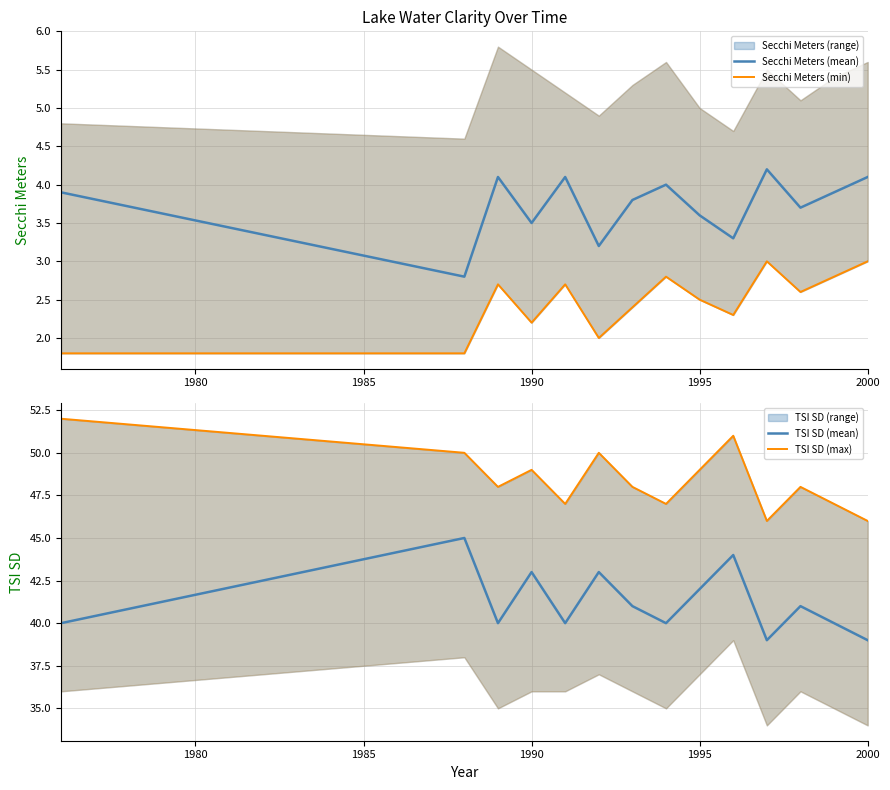

What is the highest value of the TSI SD (mean) series?

45